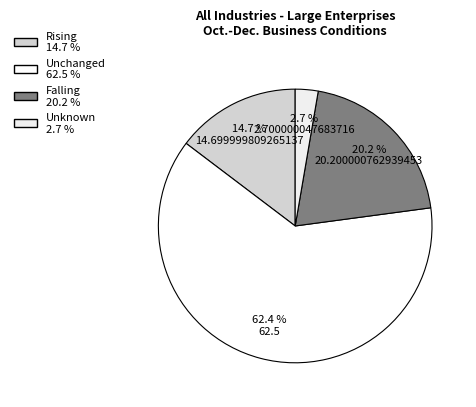

To the nearest percent, what is the difference between the largest and smallest slice percentages?

60%